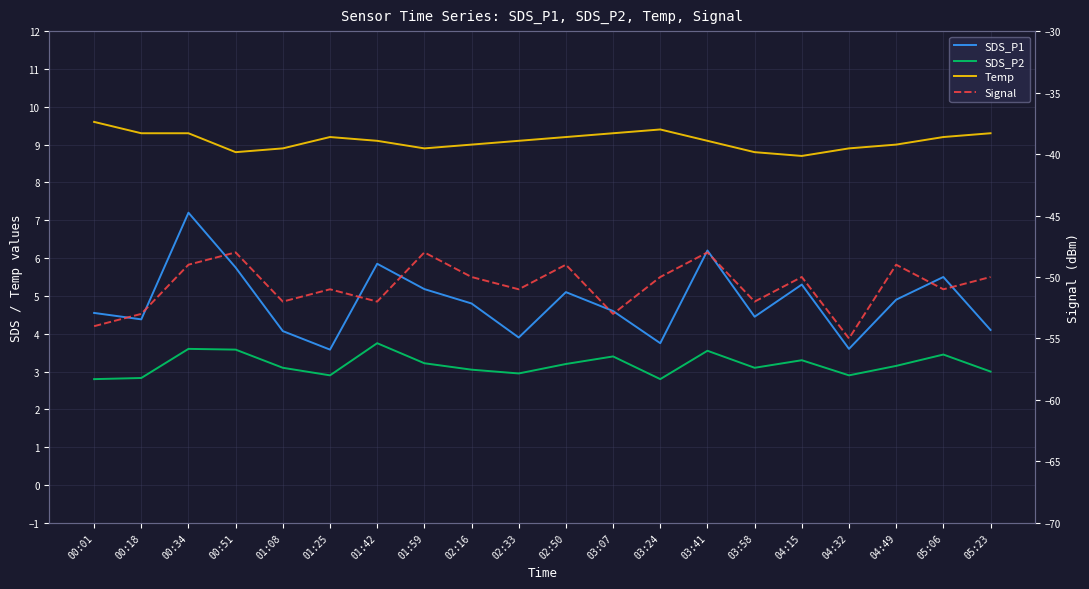

Reading left to right, what are all the values shown in this chart?

SDS_P1: 00:01=4.5	00:18=4.4	00:34=7.2	00:51=5.8	01:08=4.1	01:25=3.6	01:42=5.8	01:59=5.2	02:16=4.8	02:33=3.9	02:50=5.1	03:07=4.6	03:24=3.8	03:41=6.2	03:58=4.5	04:15=5.3	04:32=3.6	04:49=4.9	05:06=5.5	05:23=4.1
SDS_P2: 00:01=2.8	00:18=2.8	00:34=3.6	00:51=3.6	01:08=3.1	01:25=2.9	01:42=3.8	01:59=3.2	02:16=3.0	02:33=3.0	02:50=3.2	03:07=3.4	03:24=2.8	03:41=3.5	03:58=3.1	04:15=3.3	04:32=2.9	04:49=3.1	05:06=3.5	05:23=3.0
Temp: 00:01=9.6	00:18=9.3	00:34=9.3	00:51=8.8	01:08=8.9	01:25=9.2	01:42=9.1	01:59=8.9	02:16=9.0	02:33=9.1	02:50=9.2	03:07=9.3	03:24=9.4	03:41=9.1	03:58=8.8	04:15=8.7	04:32=8.9	04:49=9.0	05:06=9.2	05:23=9.3
Signal: 00:01=-54.0	00:18=-53.0	00:34=-49.0	00:51=-48.0	01:08=-52.0	01:25=-51.0	01:42=-52.0	01:59=-48.0	02:16=-50.0	02:33=-51.0	02:50=-49.0	03:07=-53.0	03:24=-50.0	03:41=-48.0	03:58=-52.0	04:15=-50.0	04:32=-55.0	04:49=-49.0	05:06=-51.0	05:23=-50.0